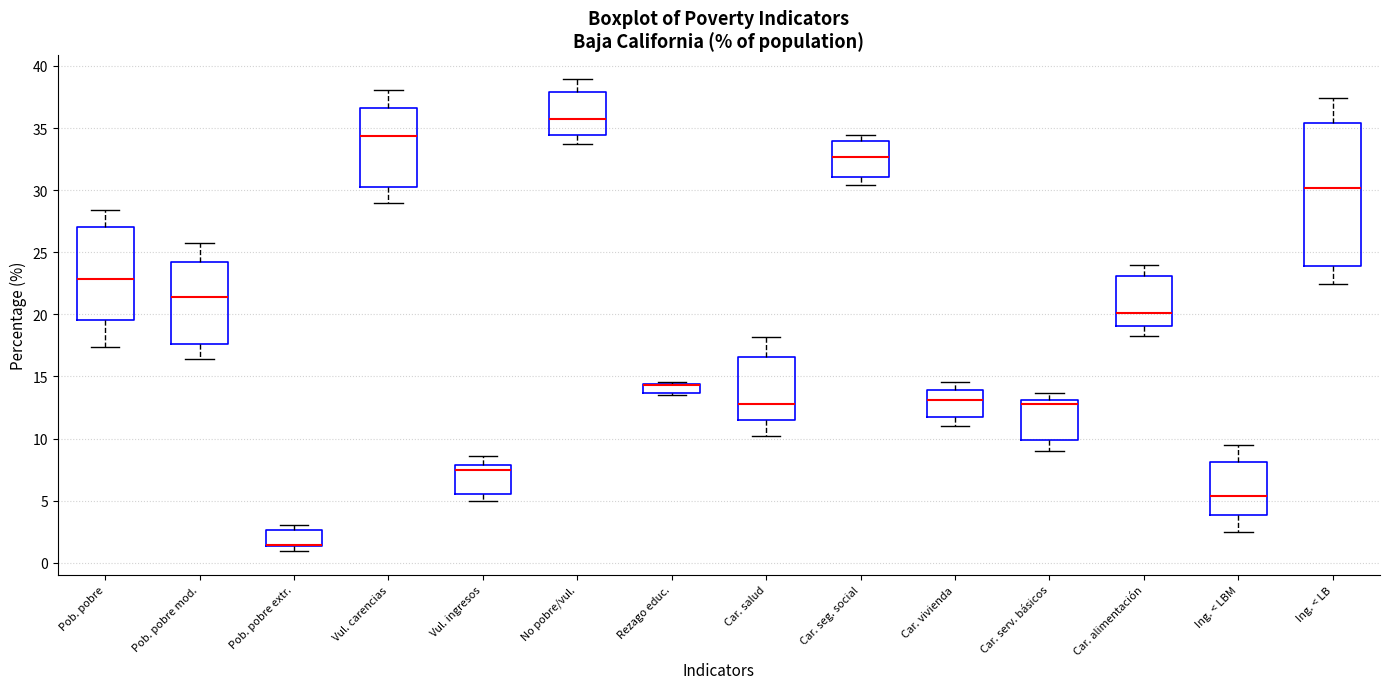

Which box is the tallest, from its lower edge to its upper edge?

Ing. < LB